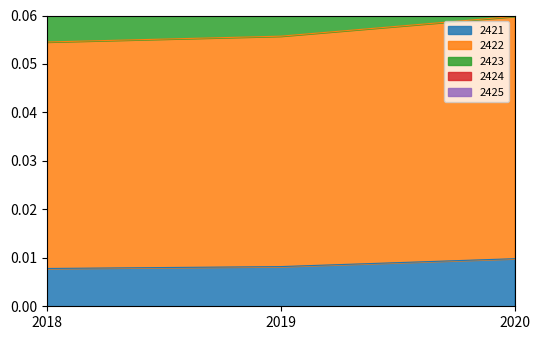

Count the 2421 values in the range 0 to 1.

3